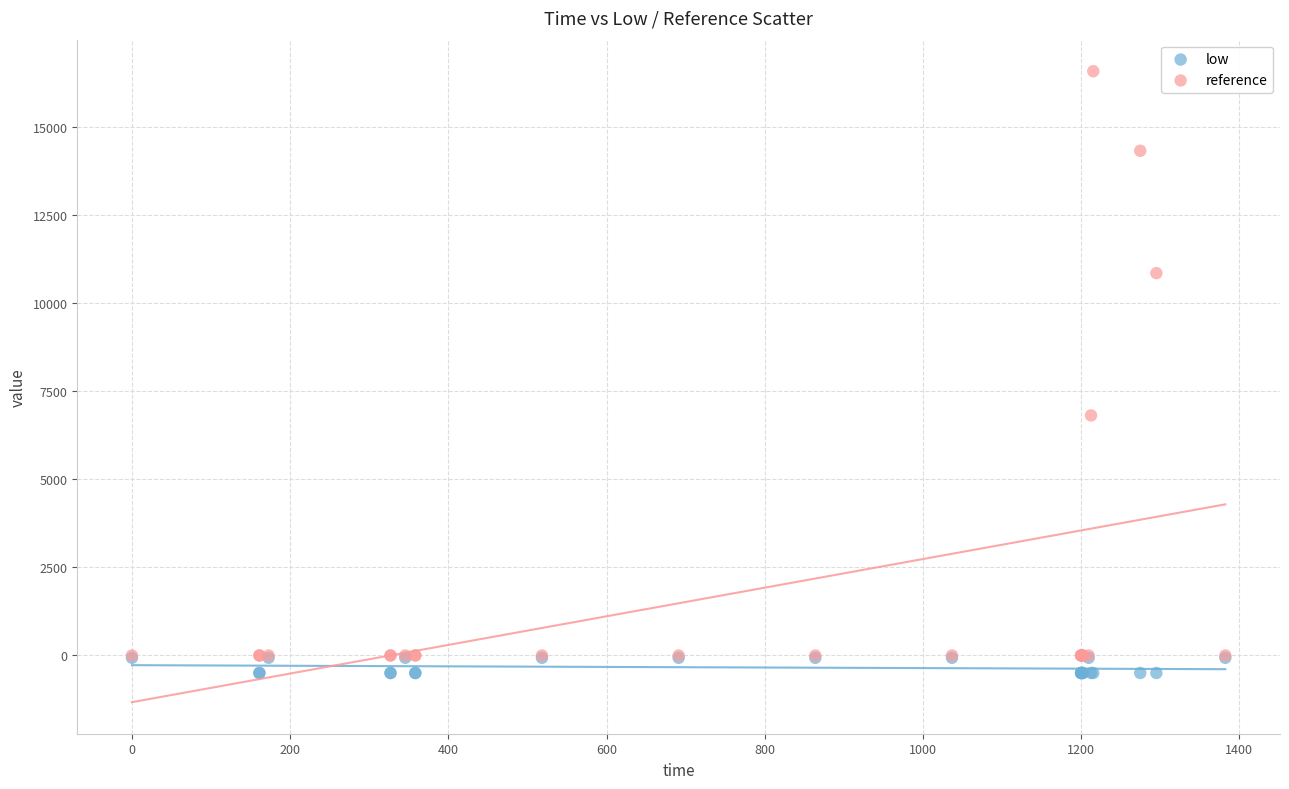

Across all series, what Y value is closest to 8047?

6816.7